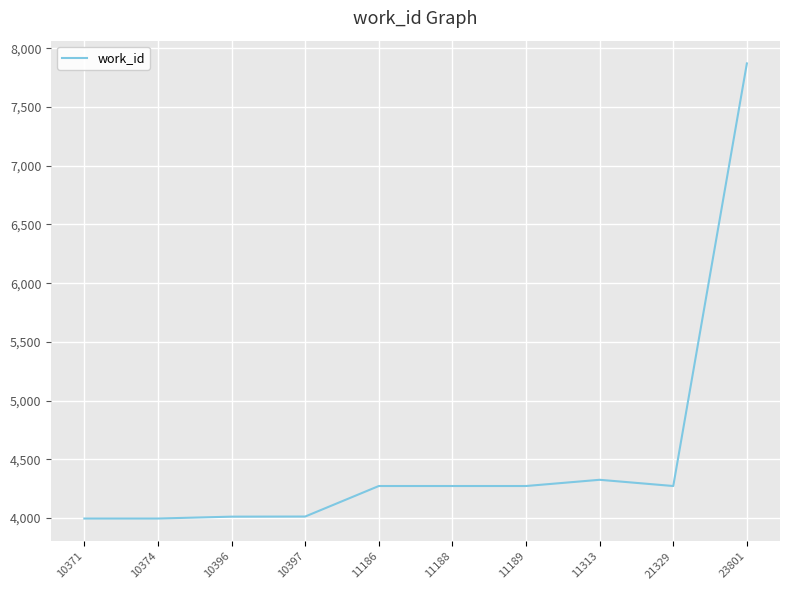

What is the smallest value displayed?

3995